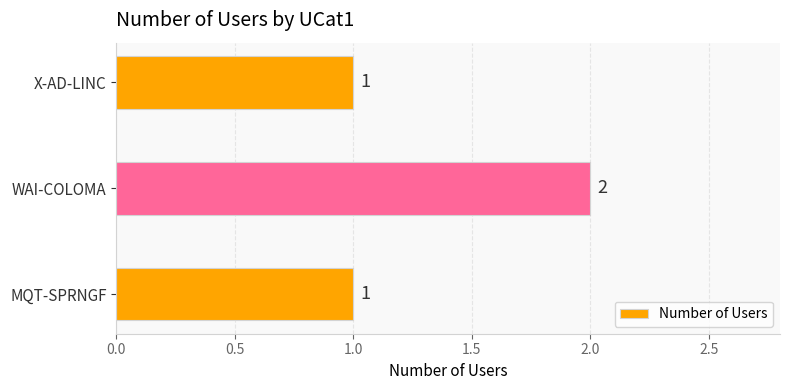

Approximately how many times larger is the value at MQT-SPRNGF compared to X-AD-LINC?

1.0